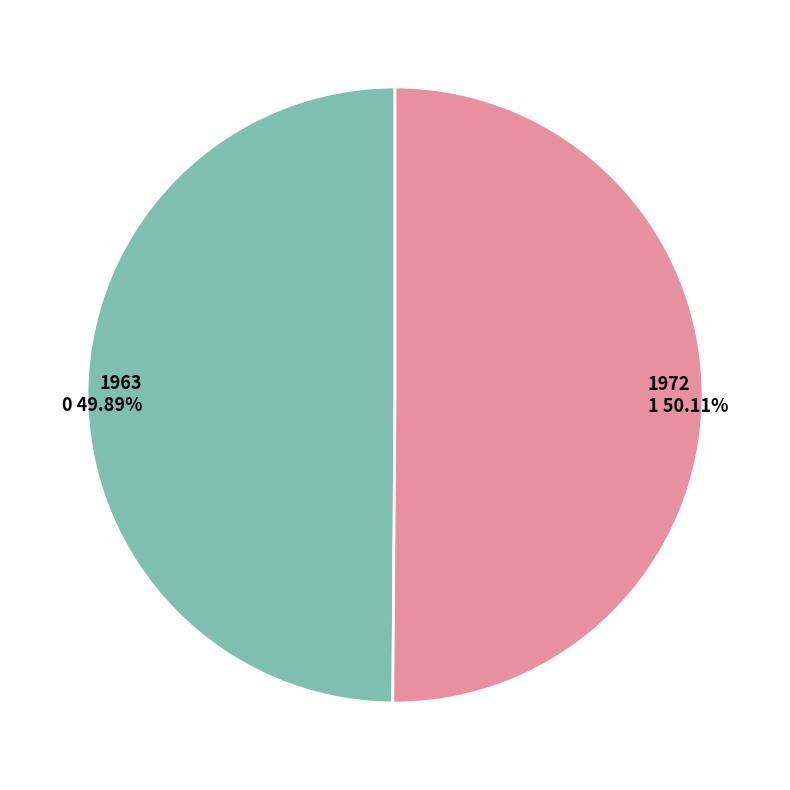

What percentage do 1972 and 1963 together represent?

100.0%